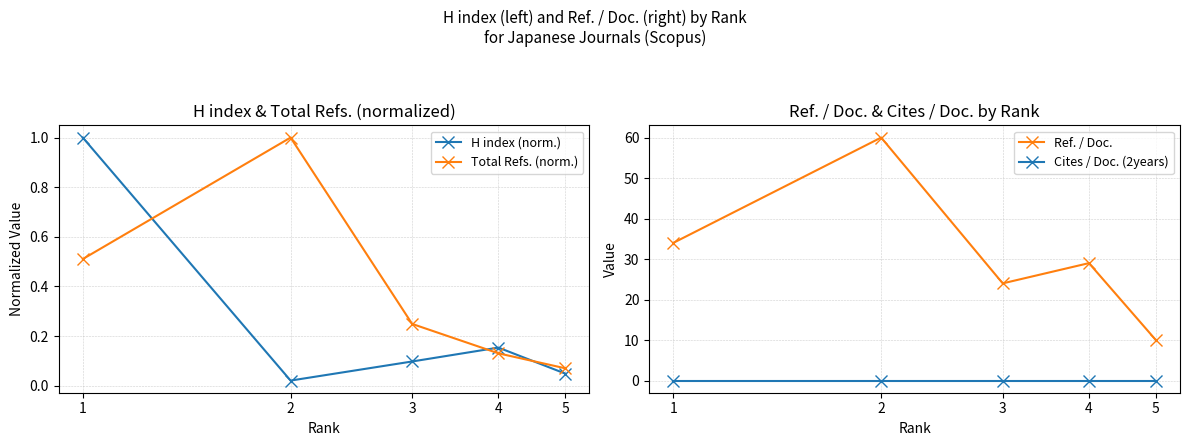

True or false: Total Refs. (norm.) has more than 0 points higher than both neighbors.

True